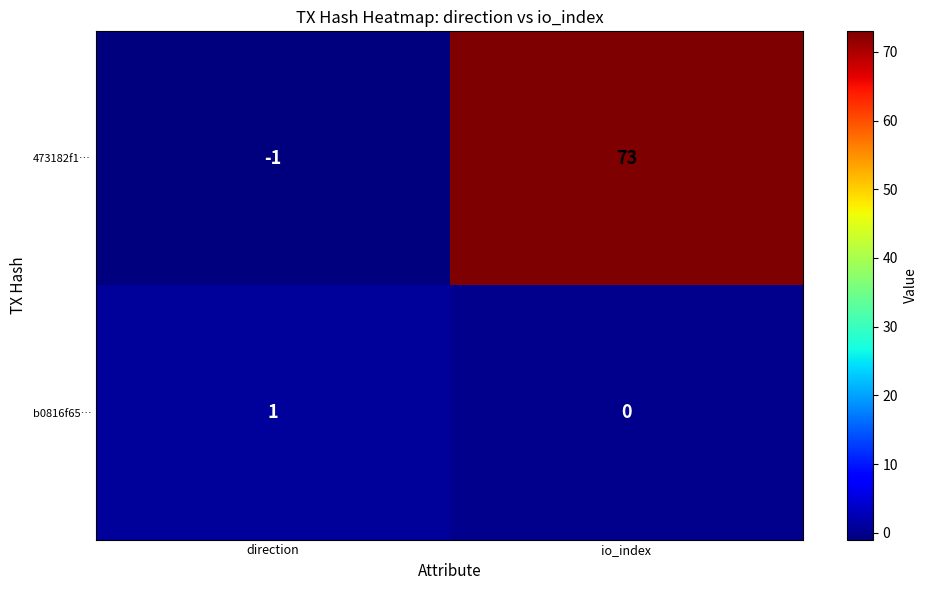

What is the sum of the 473182f1… values at direction and io_index?

72